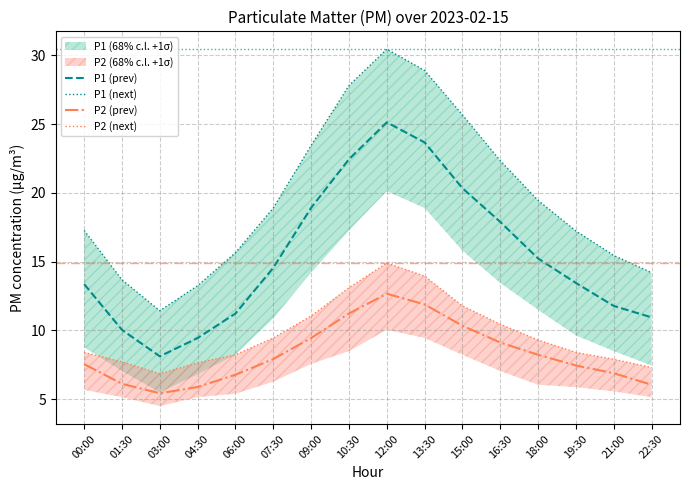

What is the spread (max minus min) of values at 09:00?

14.0